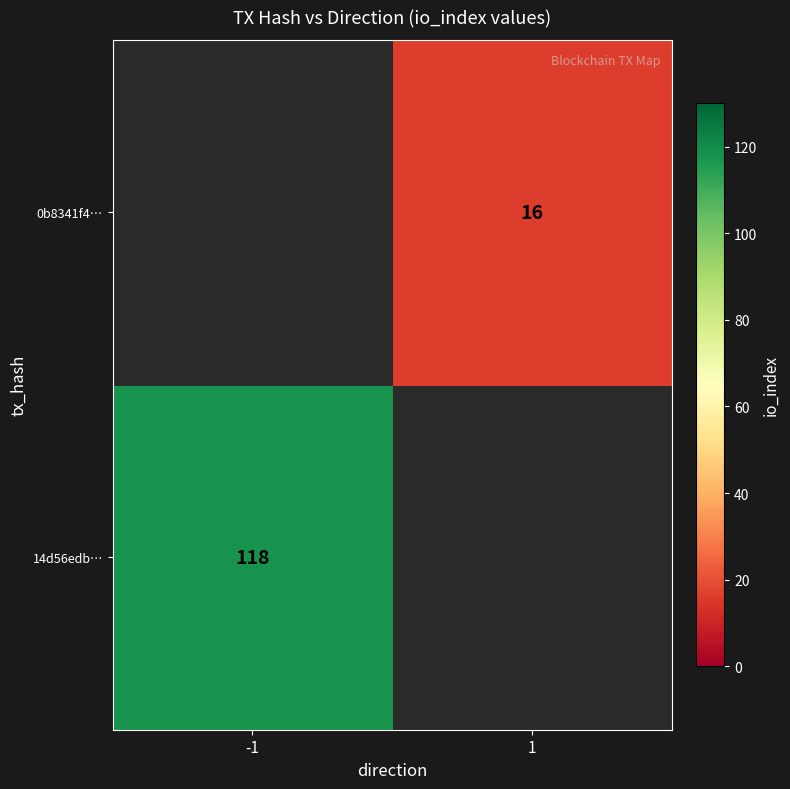

Which category has the highest value across all series?

-1